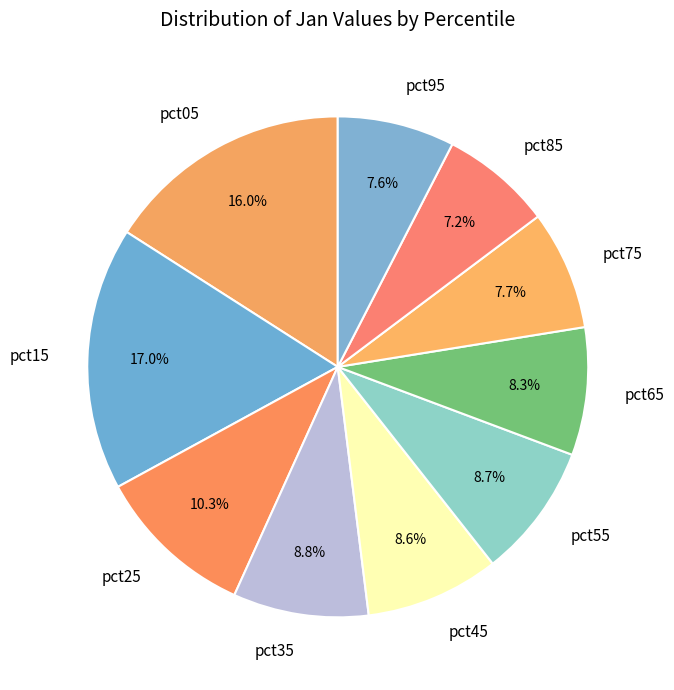

Count the number of slices in the pie.

10